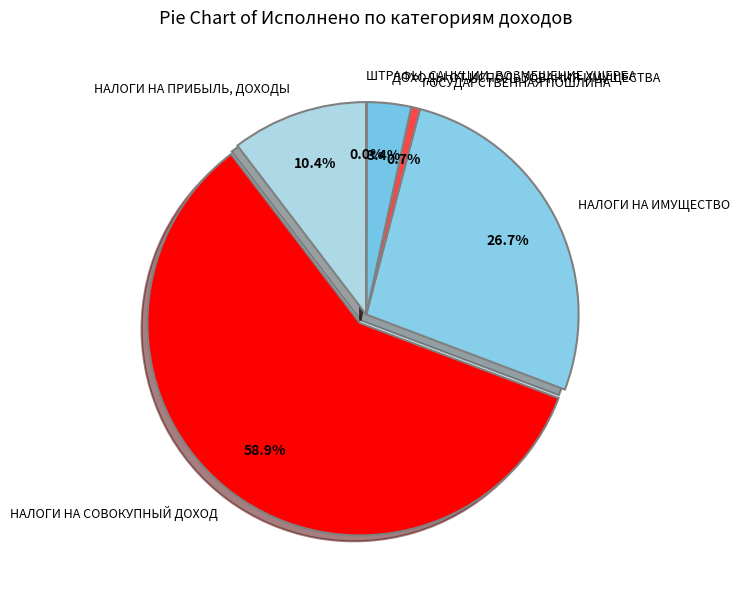

Which category accounts for the majority?

НАЛОГИ НА СОВОКУПНЫЙ ДОХОД